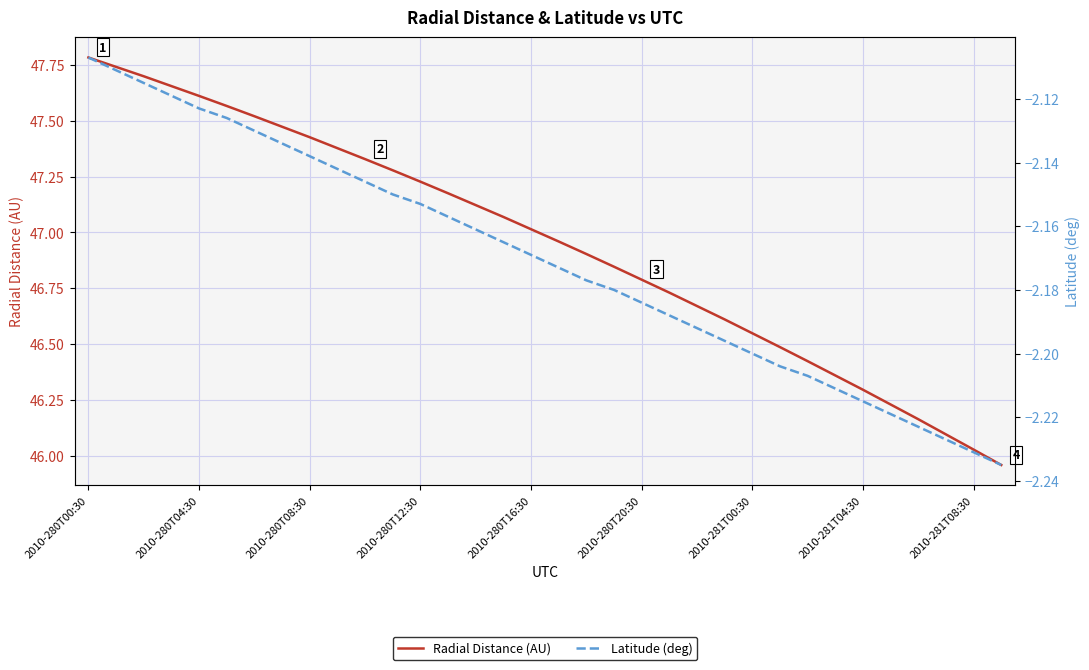

What is the smallest value displayed?

-2.2